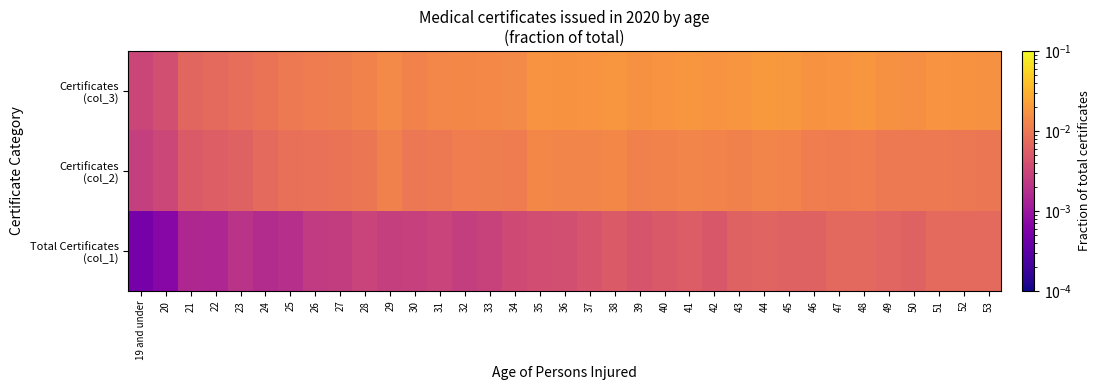

Between 21 and 32, which is larger?

32